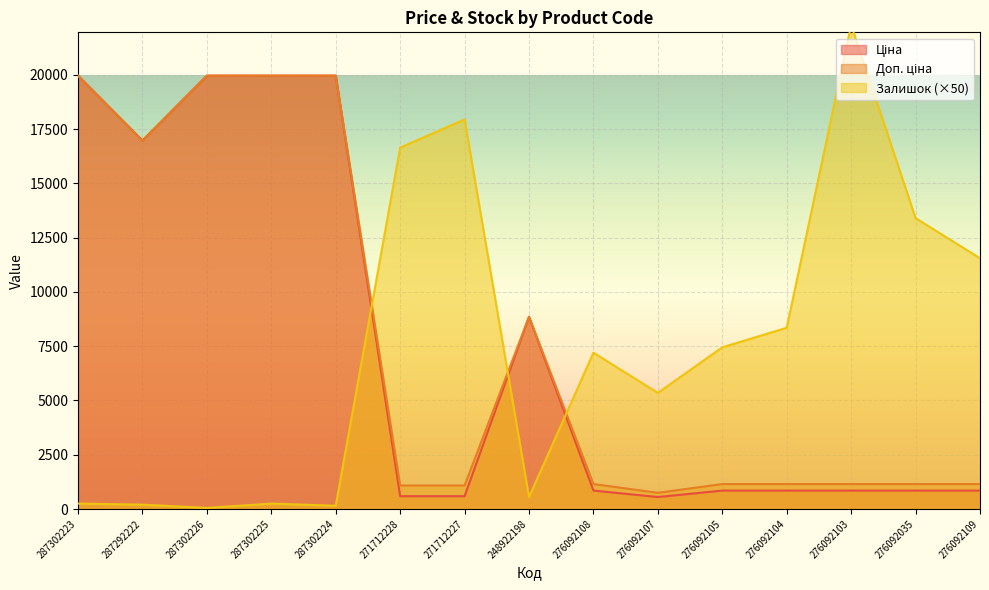

What is the label of the 10th point from the right?

271712228